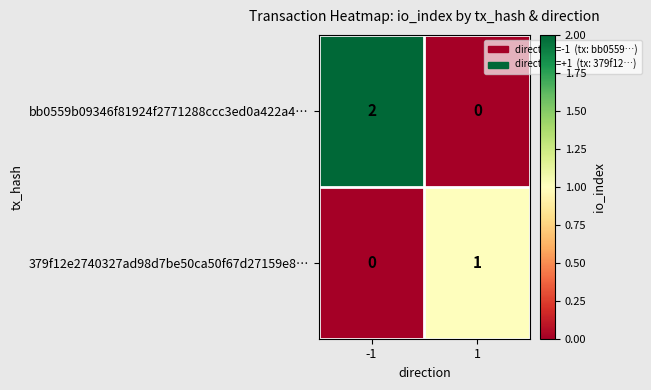

Rank the series at -1 from lowest to highest value.

379f12e2740327ad98d7be50ca50f67d27159e8…, bb0559b09346f81924f2771288ccc3ed0a422a4…